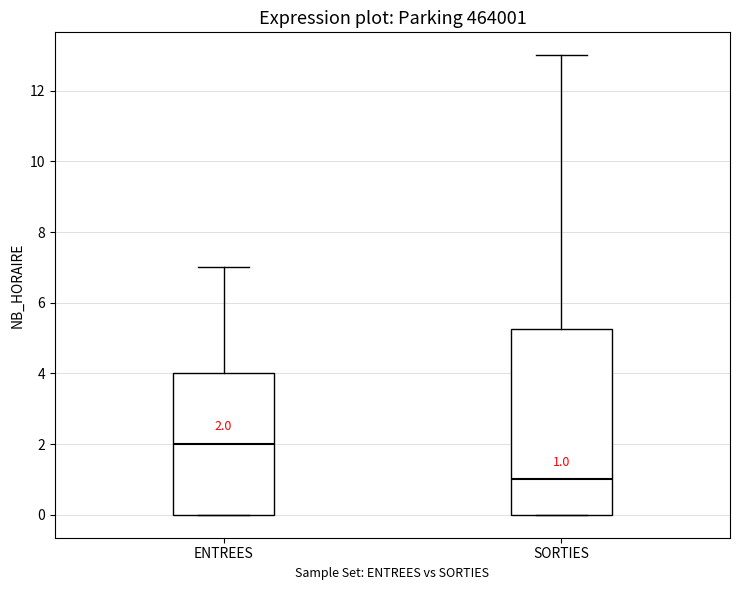

Which box is the tallest, from its lower edge to its upper edge?

SORTIES